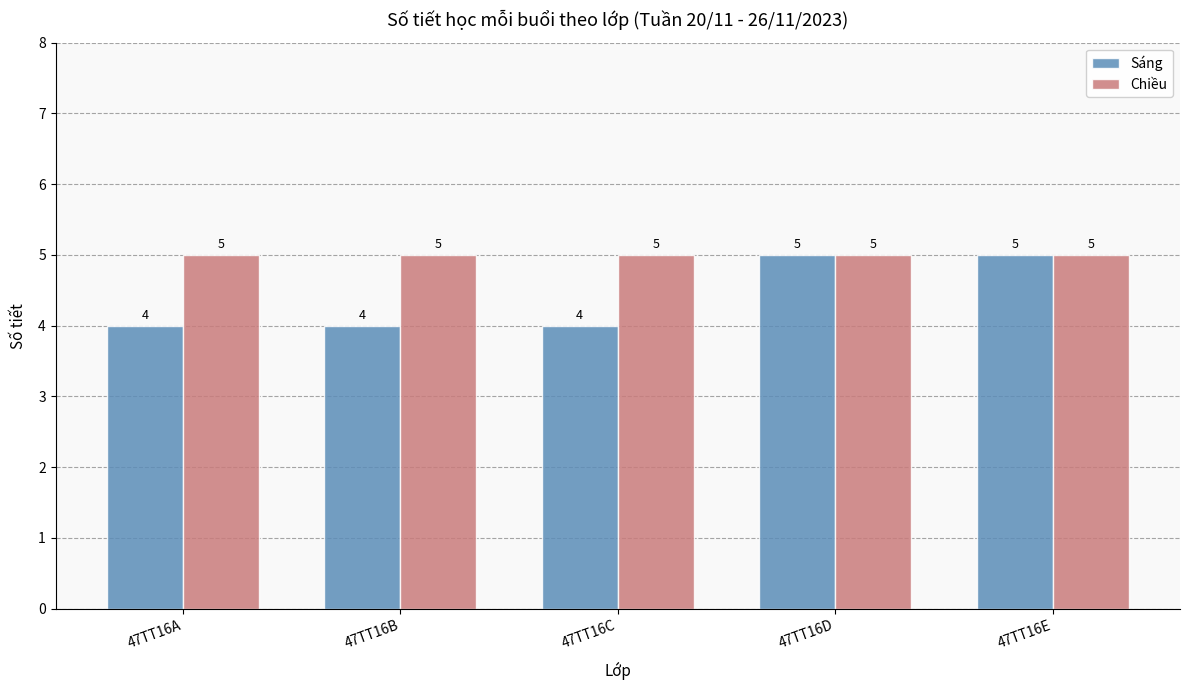

What value does the Chiều series have at 47TT16C?

5